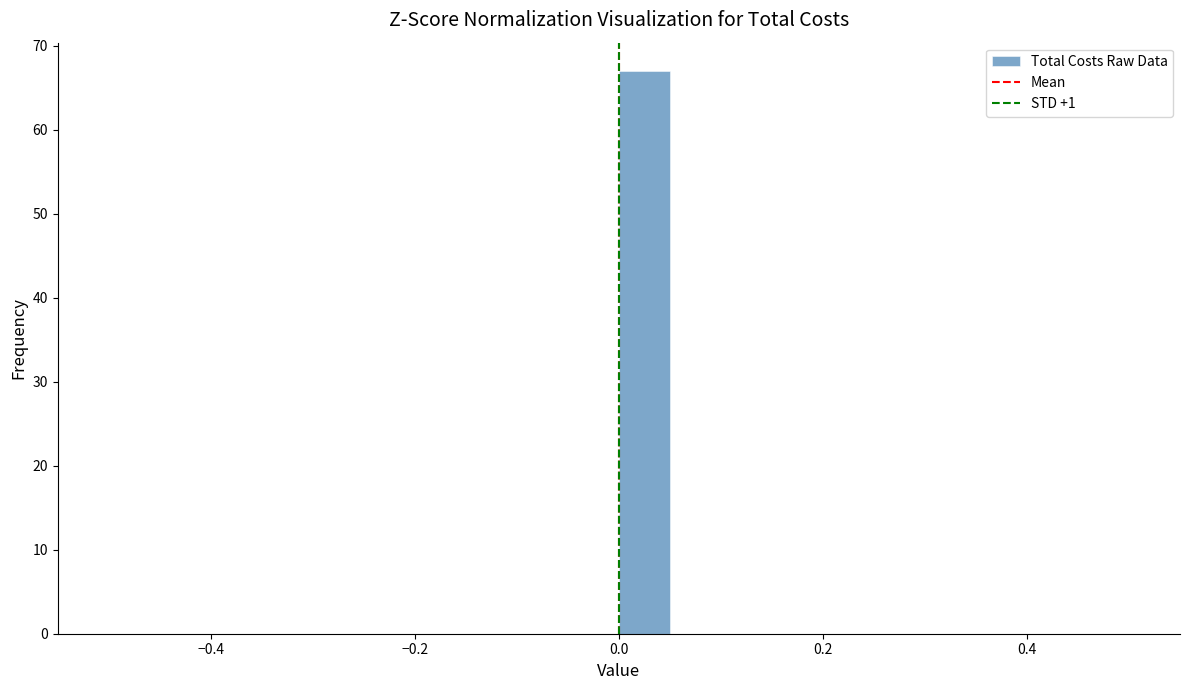

Around what value on the x-axis is the tallest bar? Give the approximate position of its centre, as read against the axis.

0.02